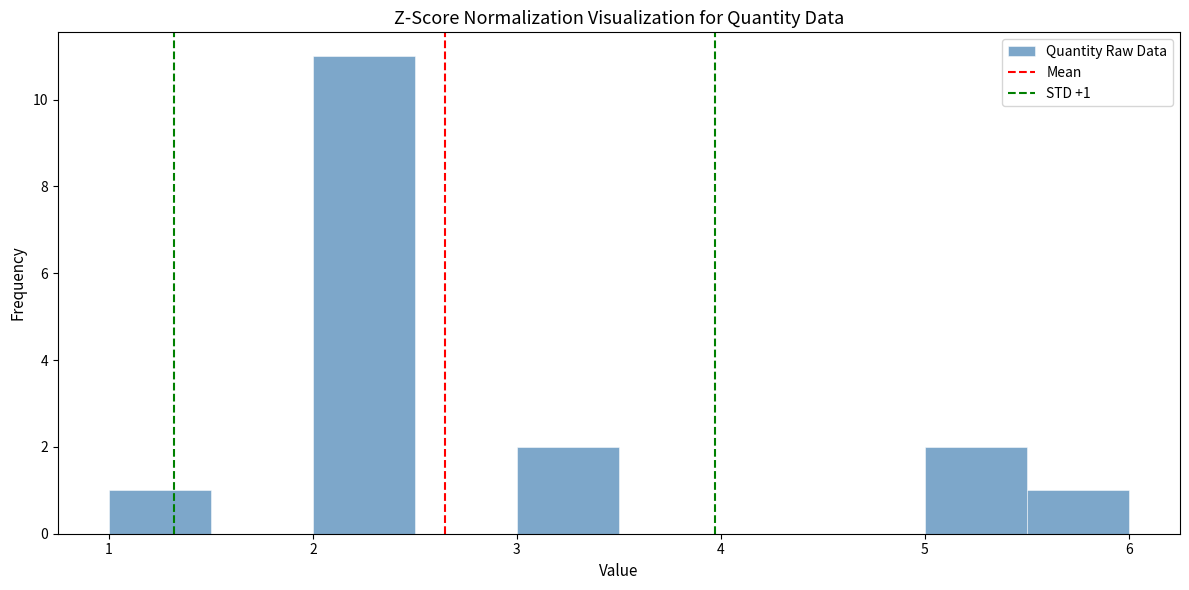

Which range on the x-axis has the tallest bar?

2.0 to 2.5